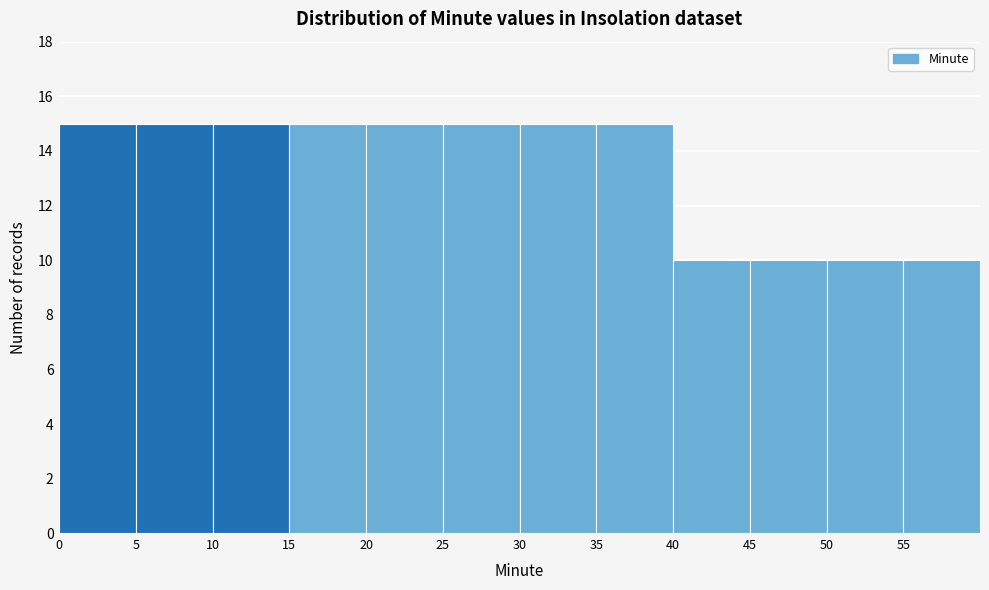

Reading left to right, transcribe this chart: for each bar, give the range it covers on the x-axis and its height. The values are not printed on the chart, so give them approximately, as read against the axis.

0 to 5: 15
5 to 10: 15
10 to 15: 15
15 to 20: 15
20 to 25: 15
25 to 30: 15
30 to 35: 15
35 to 40: 15
40 to 45: 10
45 to 50: 10
50 to 55: 10
55 to 60: 10